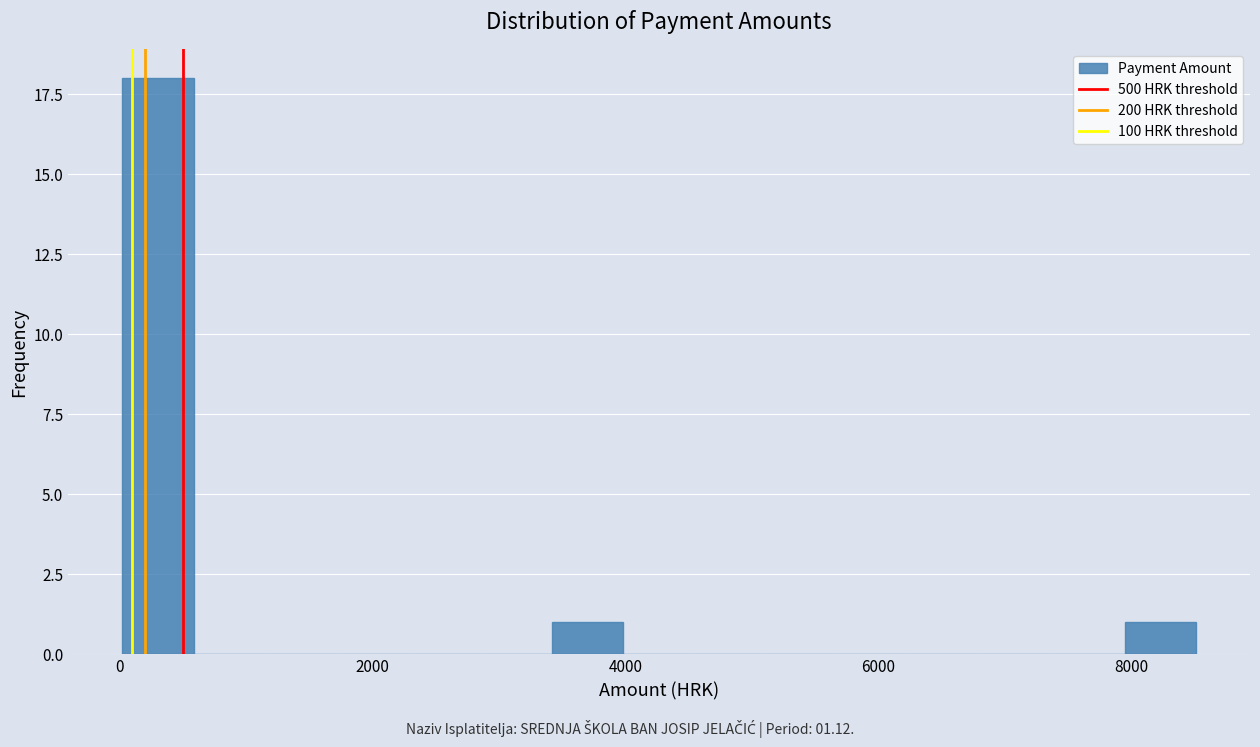

Around what value on the x-axis is the tallest bar? Give the approximate position of its centre, as read against the axis.

400